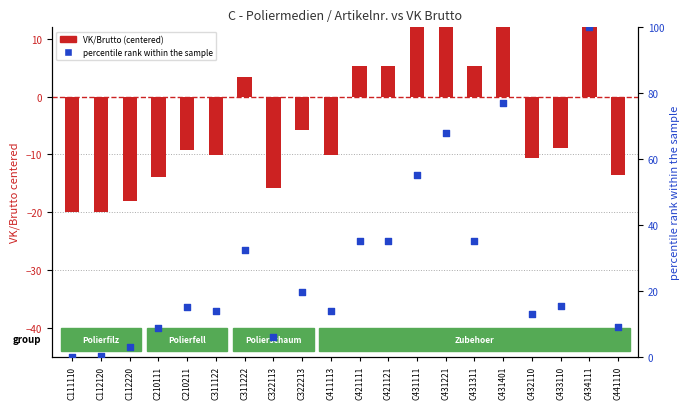

Which series has the widest spread of Y values?

percentile rank within the sample